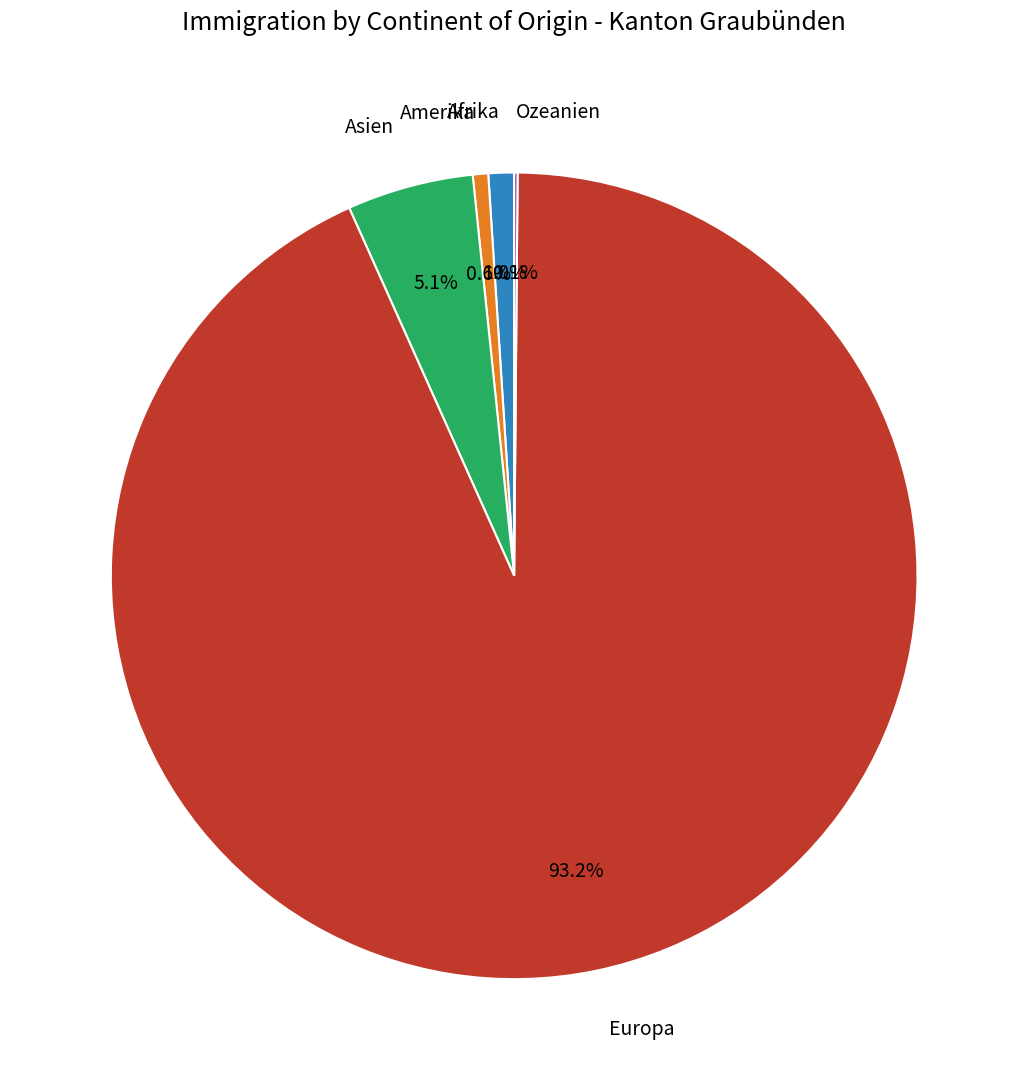

To the nearest percent, what is the average slice percentage?

20%